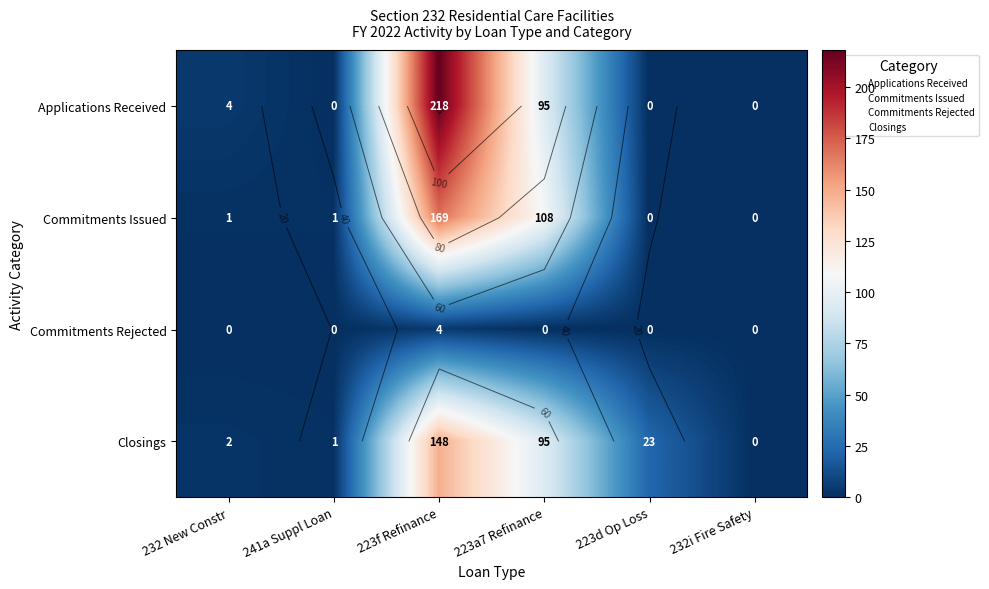

What is the difference between the maximum and second lowest values in the Closings series?

147